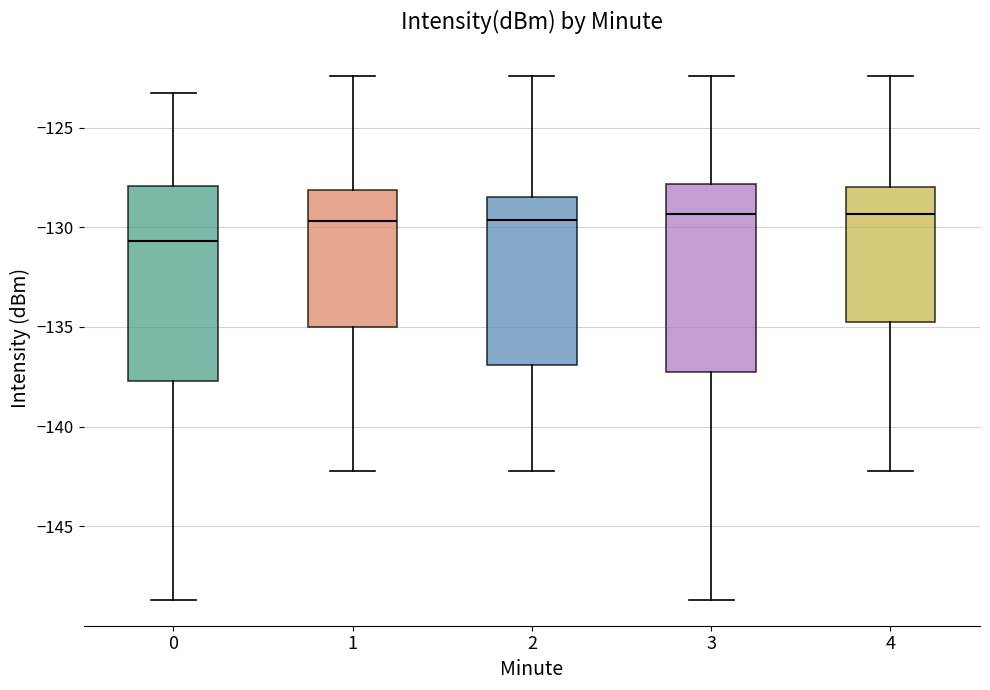

Reading left to right, transcribe this box plot: for each box, give where its median line is, the range the box spans, and where its two whiskers end, as read against the y-axis. The values are not printed on the chart, so give them approximately, as read against the axis.

0: median -130.5, box -137.5 to -128.0, whiskers -148.5 to -123.5
1: median -129.5, box -135.0 to -128.0, whiskers -142.0 to -122.5
2: median -129.5, box -137.0 to -128.5, whiskers -142.0 to -122.5
3: median -129.5, box -137.5 to -128.0, whiskers -148.5 to -122.5
4: median -129.5, box -134.5 to -128.0, whiskers -142.0 to -122.5